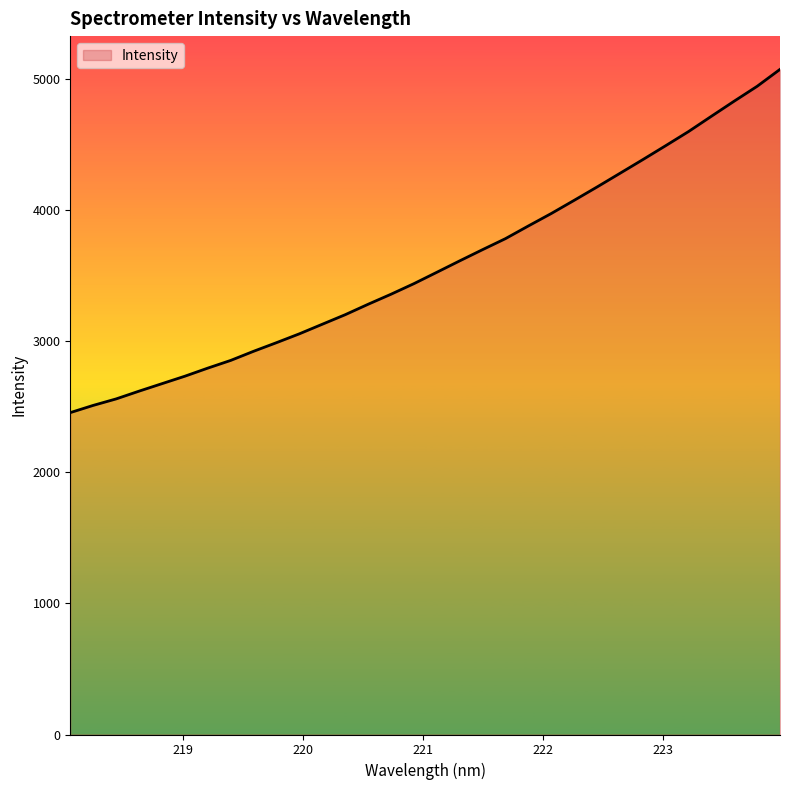

What is the average value?

3582.0